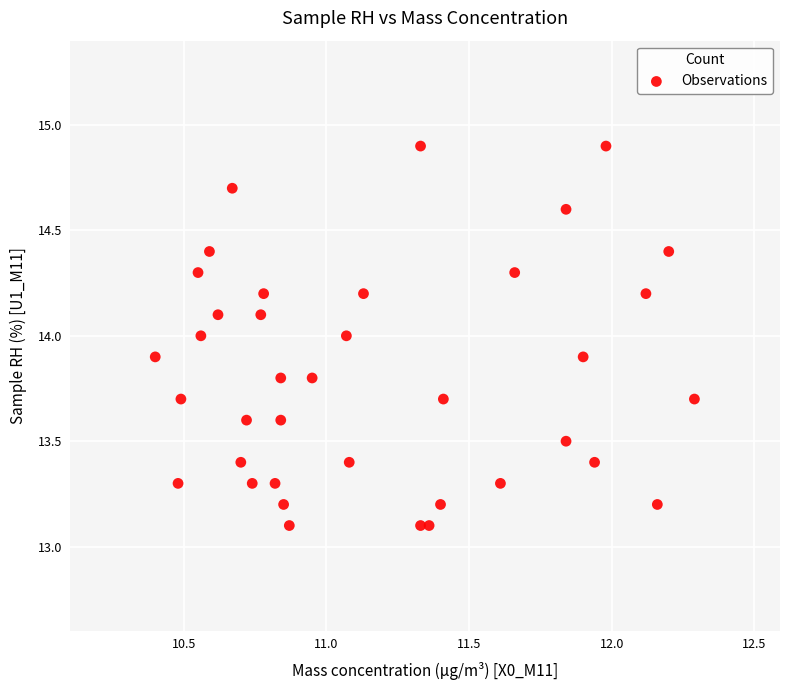

What is the range of Y values (max minus min)?

1.8